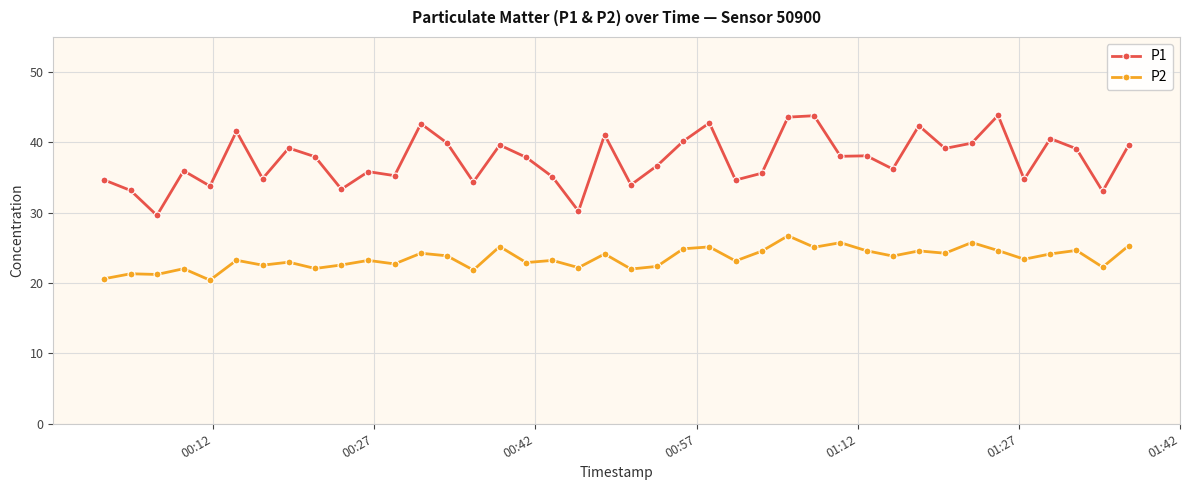

How many lines are shown in the chart?

2